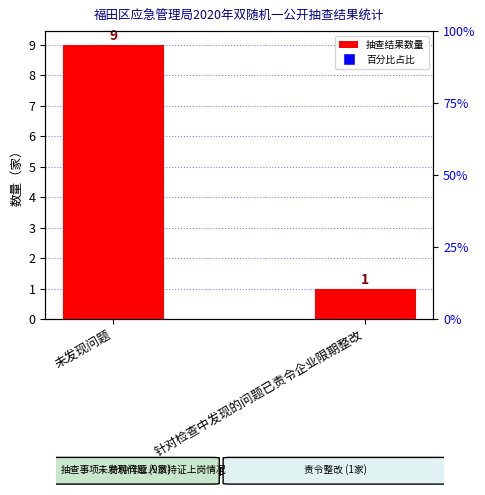

Rank the categories by value from lowest to highest.

针对检查中发现的问题已责令企业限期整改, 未发现问题